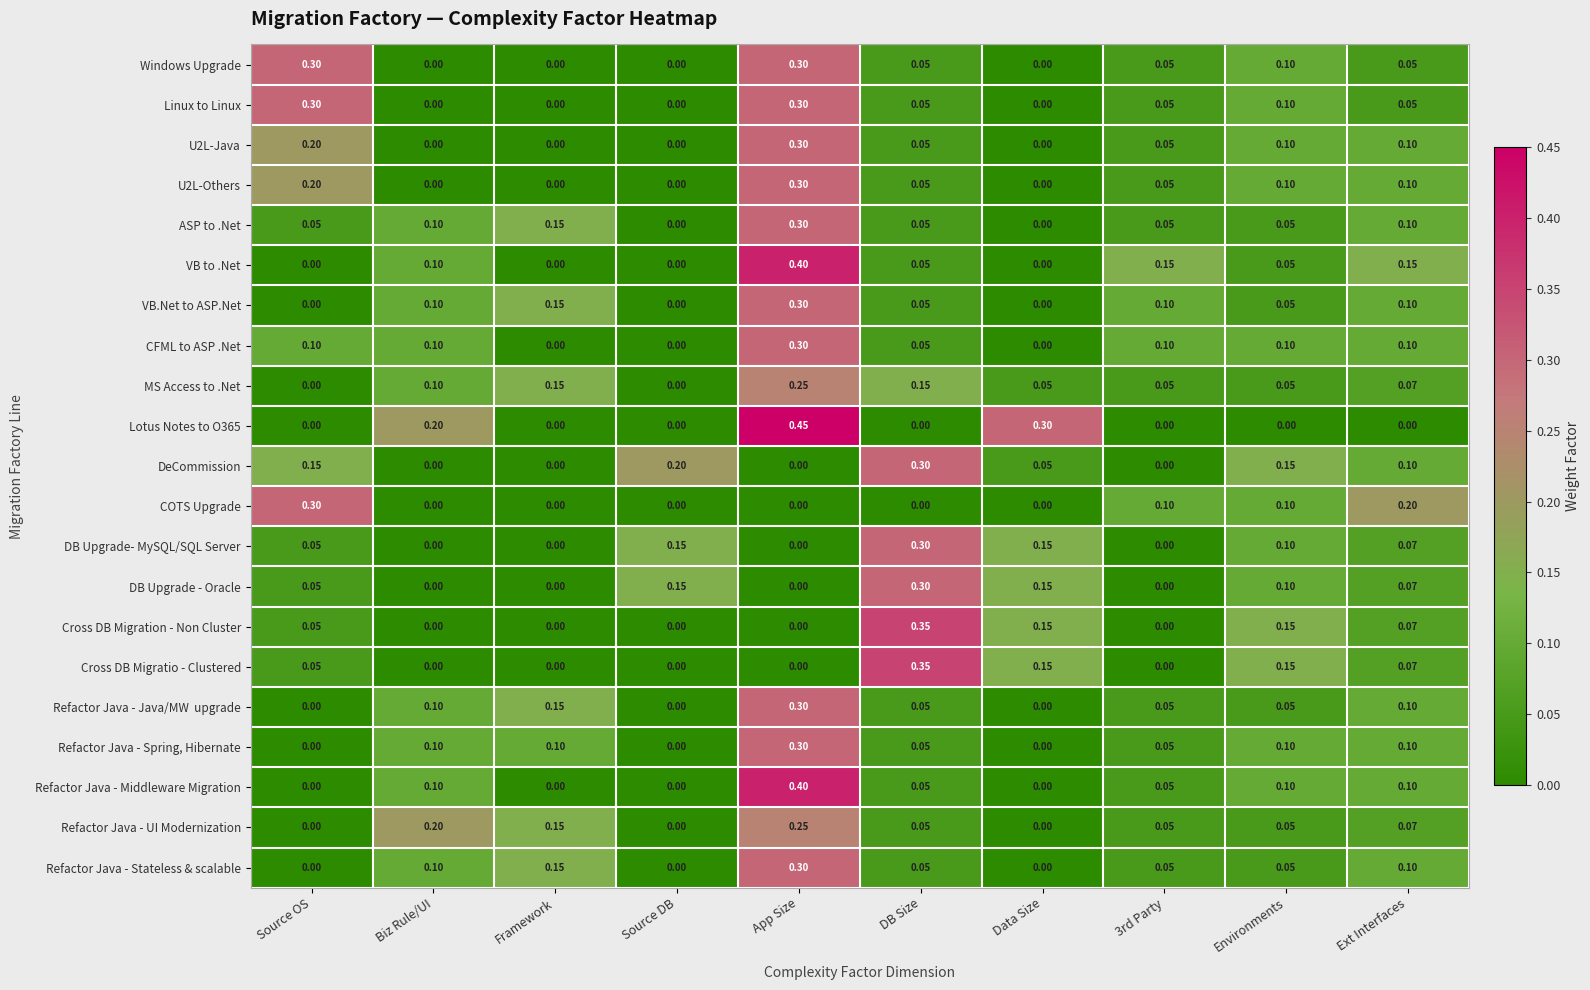

What is the total value across all series at Biz Rule/UI?

1.3